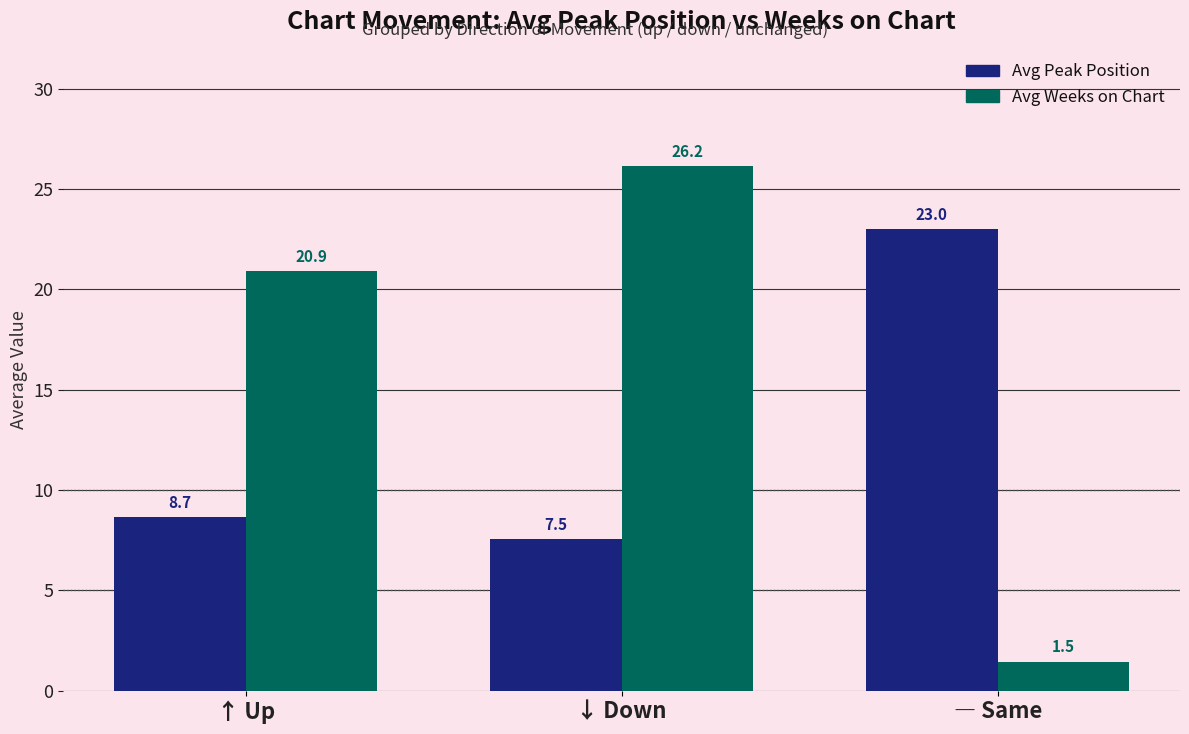

At ↓ Down, list the series in order from smallest to largest.

Avg Peak Position, Avg Weeks on Chart